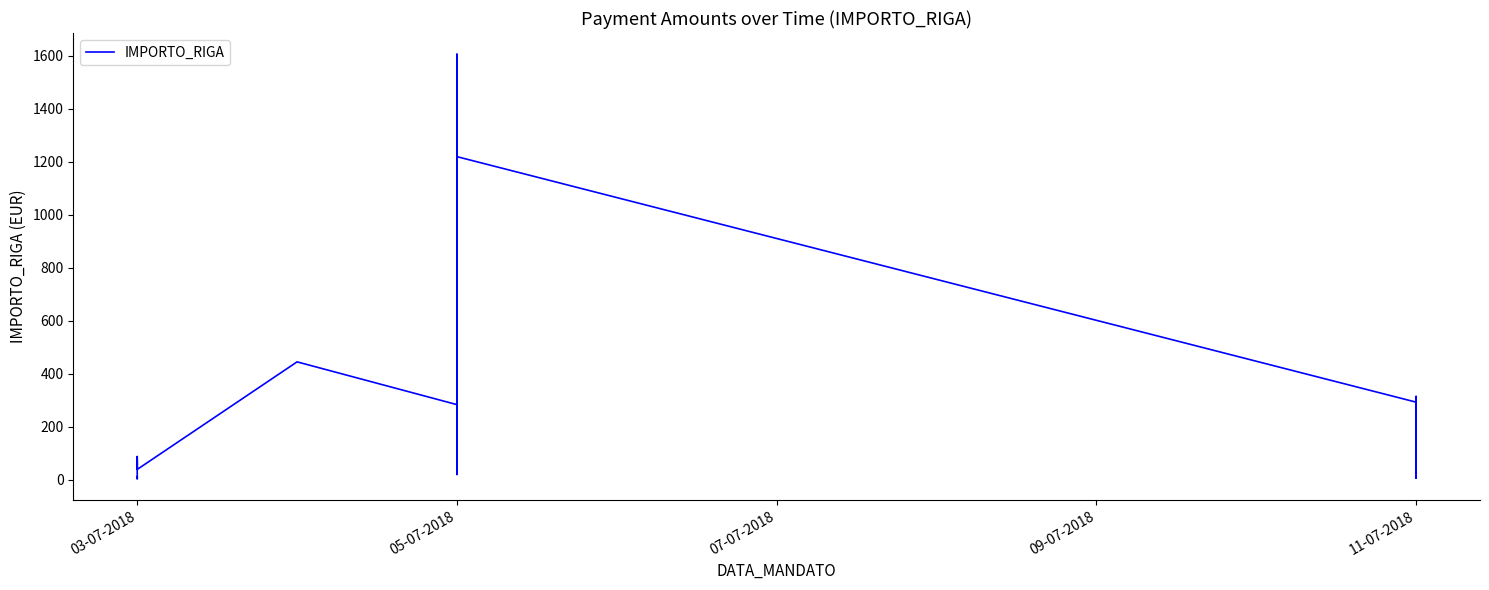

How many series are shown in this chart?

1